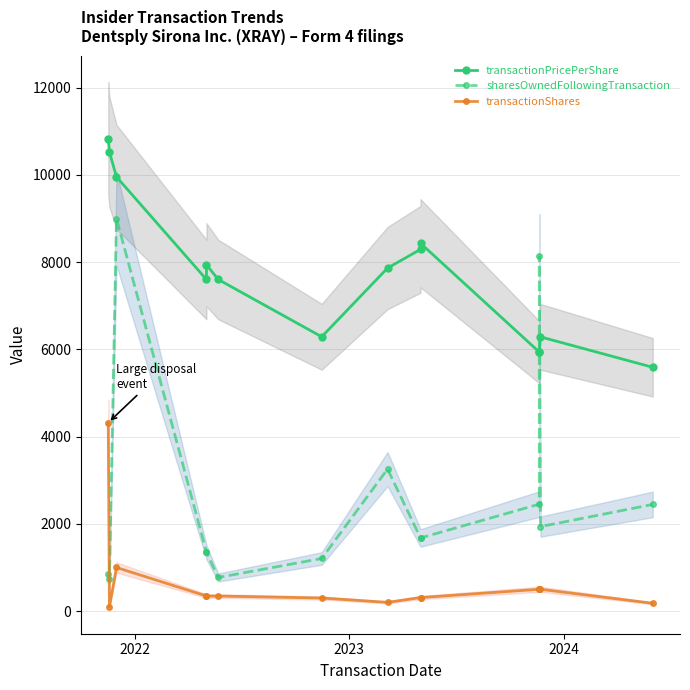

Reading left to right, list all the values displayed in this chart.

transactionPricePerShare: 10835.5	10526.0	9956.0	7604.0	7942.0	7604.0	6290.0	7866.0	8294.0	8434.0	5940.0	5940.0	6288.0	5590.0
sharesOwnedFollowingTransaction: 858.0	727.5	9000.9	1351.8	1351.8	770.4	1206.1	3256.4	1676.7	1676.7	2452.2	8131.0	1937.4	2445.8
transactionShares: 4321.6	95.2	1000.0	345.0	345.0	345.0	300.0	200.0	310.0	310.0	500.0	500.0	500.0	178.9